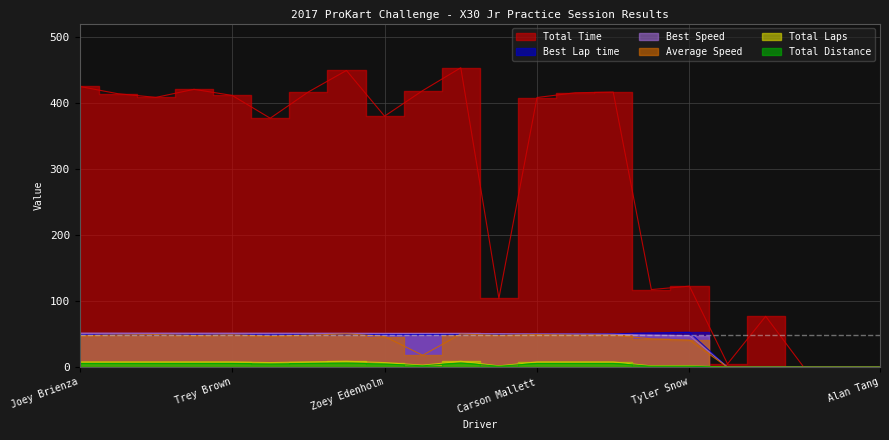

What is the sum of the Total Distance values at Oliver Calvo and Jenson Altzman?

7.7